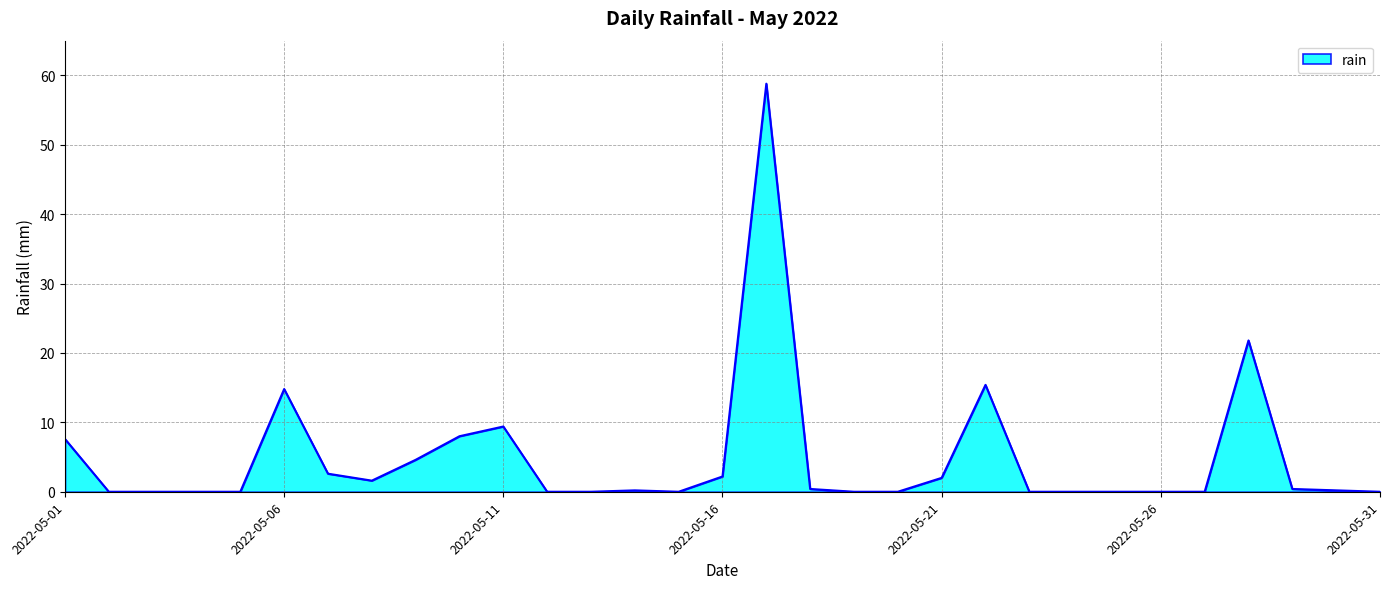

What is the greatest value displayed?

58.8